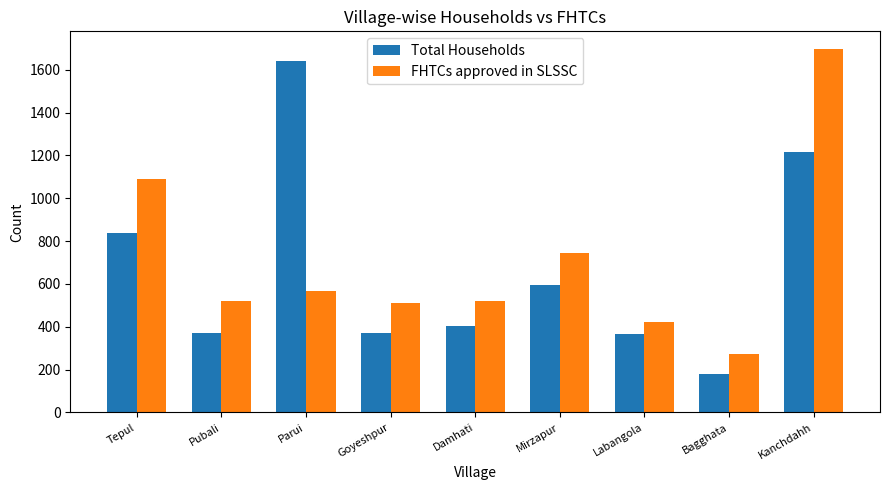

What are all the series names shown in the legend?

Total Households, FHTCs approved in SLSSC